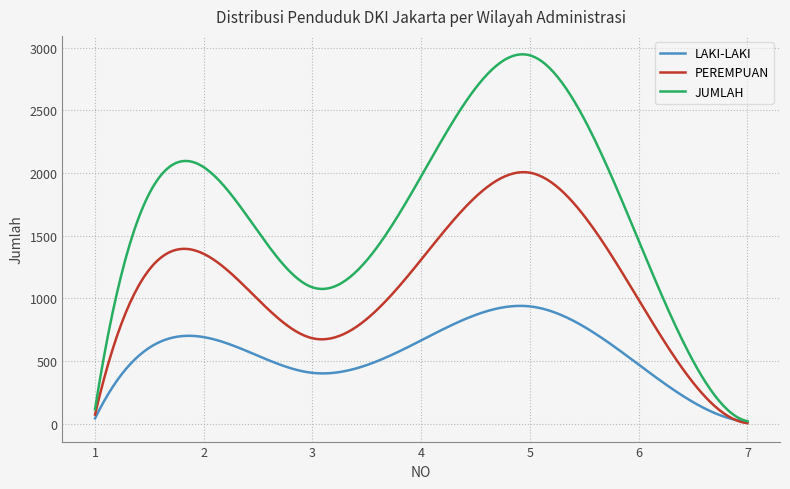

How many lines are shown in the chart?

3